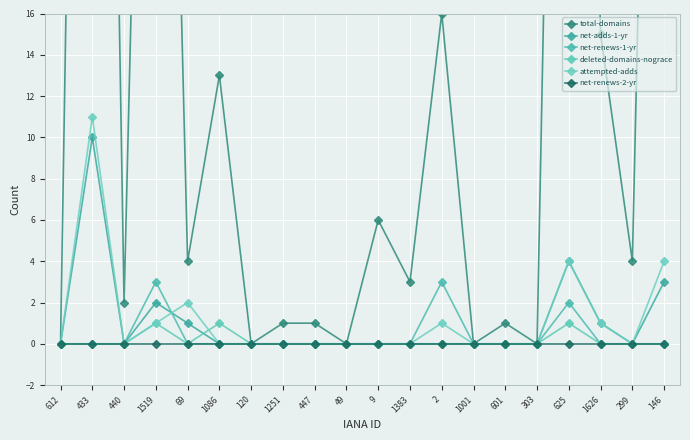

Rank the series at 612 from highest to lowest value.

total-domains, net-adds-1-yr, net-renews-1-yr, deleted-domains-nograce, attempted-adds, net-renews-2-yr